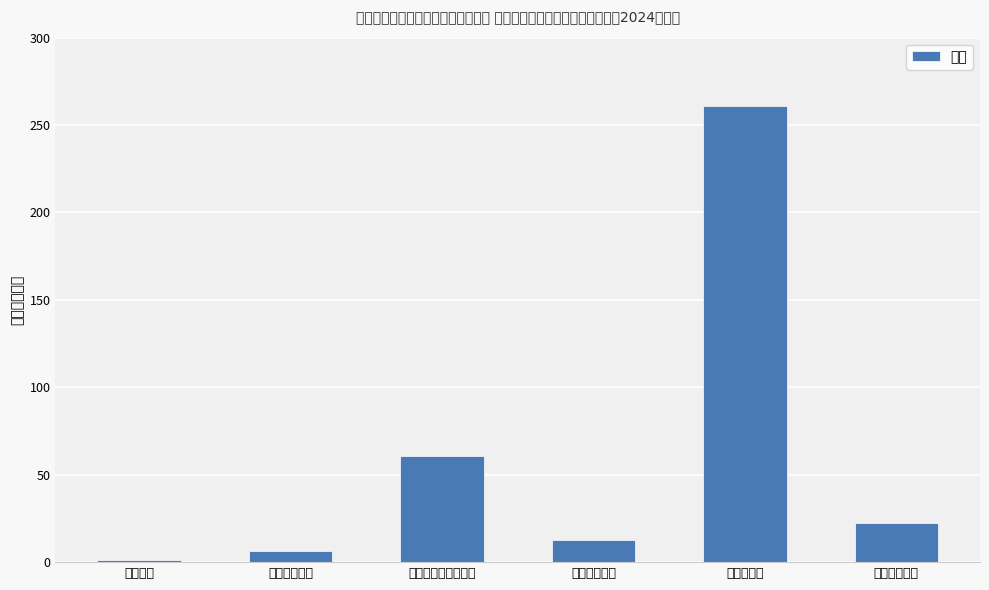

Which category has the highest value across all series?

农林水支出